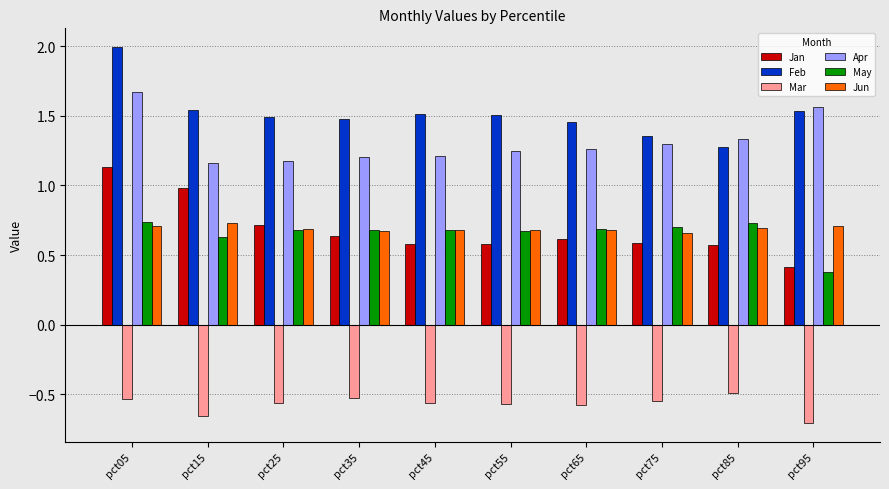

The Mar series shows -0.2 at pct55. True or false?

False